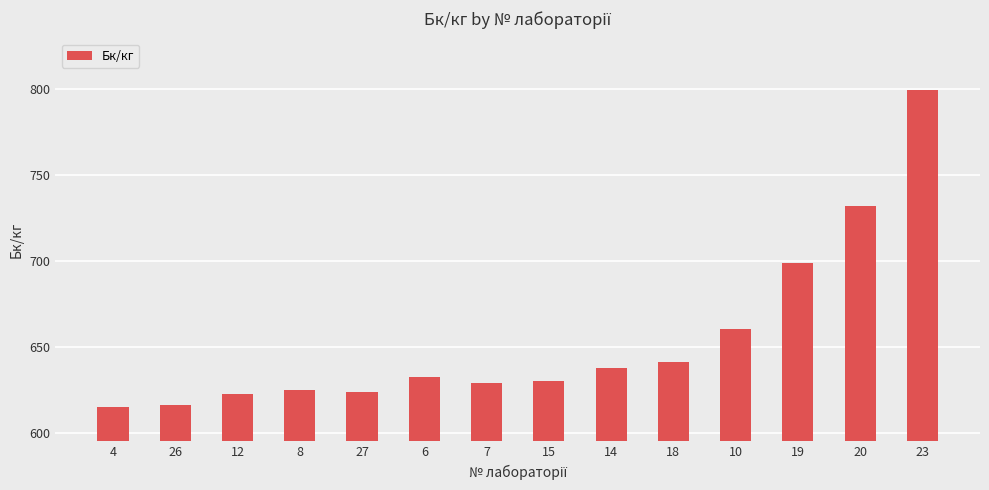

How many data points are less than 632?

7